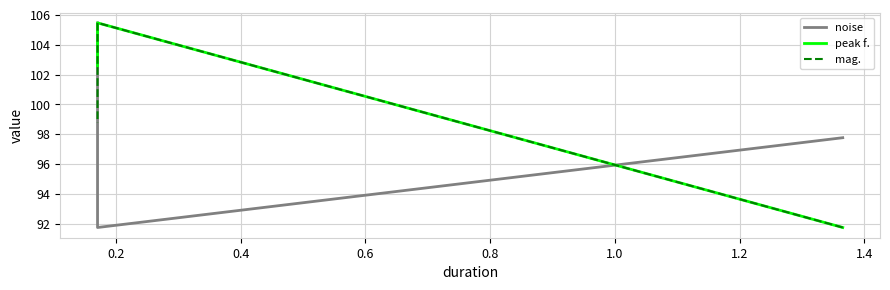

At how many categories does at least one series exceed 98?

2